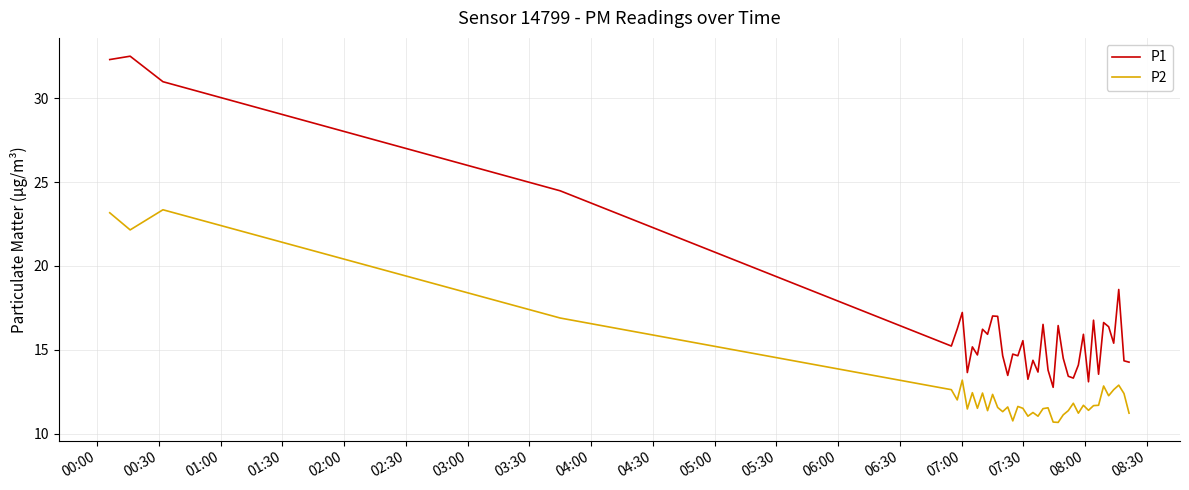

What is the difference between the maximum and minimum values in the P1 series?

19.7